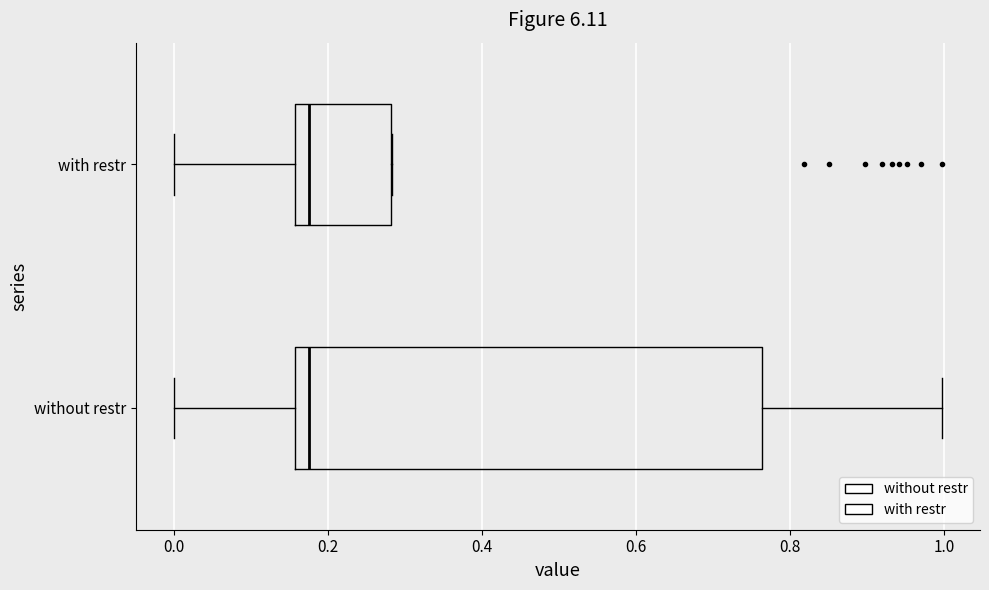

Reading bottom to top, read every box against the x-axis: the position of its median line, the range the box covers, and the ends of its whiskers. The values are not printed on the chart, so give them approximately, as read against the axis.

without restr: median 0.18, box 0.16 to 0.76, whiskers 0.00 to 1.00
with restr: median 0.18, box 0.16 to 0.28, whiskers 0.00 to 0.28